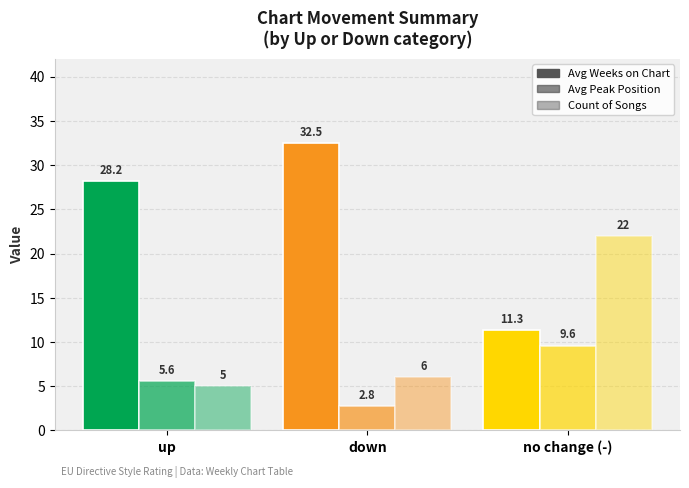

Is the value of Count of Songs at down greater than the value of Avg Peak Position at no change (-)?

No